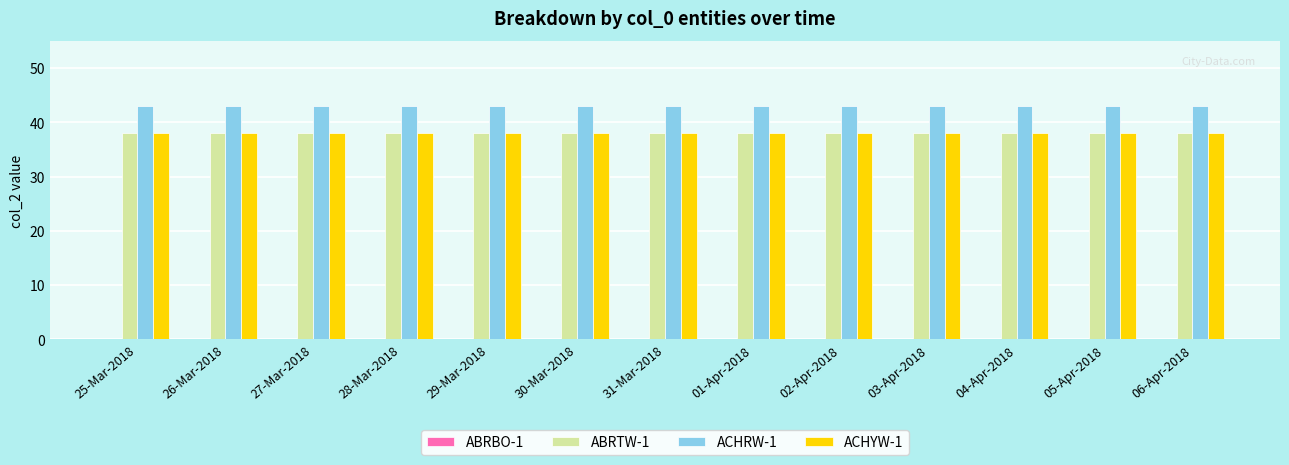

What is the minimum value for ACHYW-1?

38